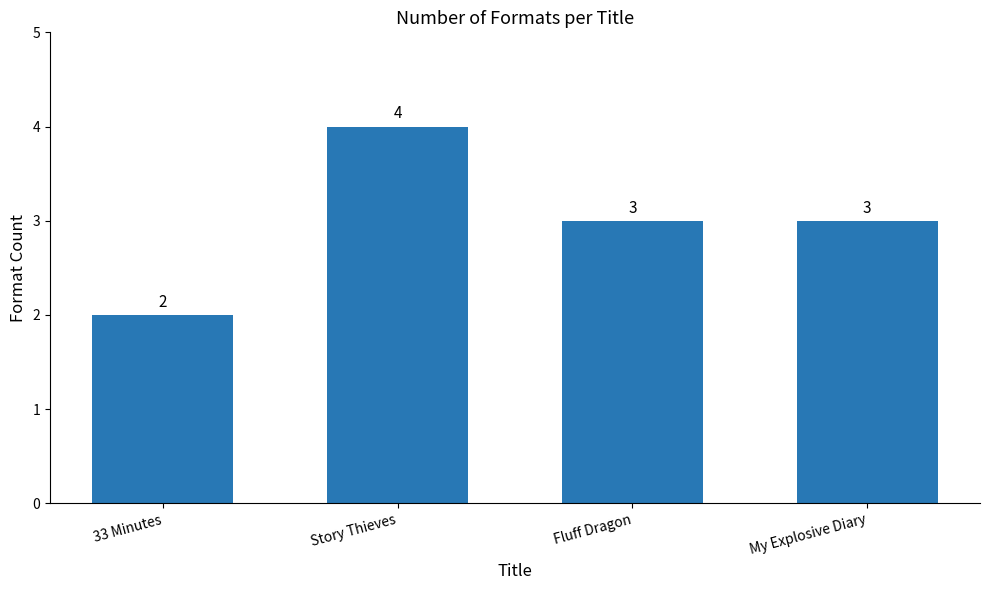

Reading left to right, extract all data points from this chart.

2	4	3	3